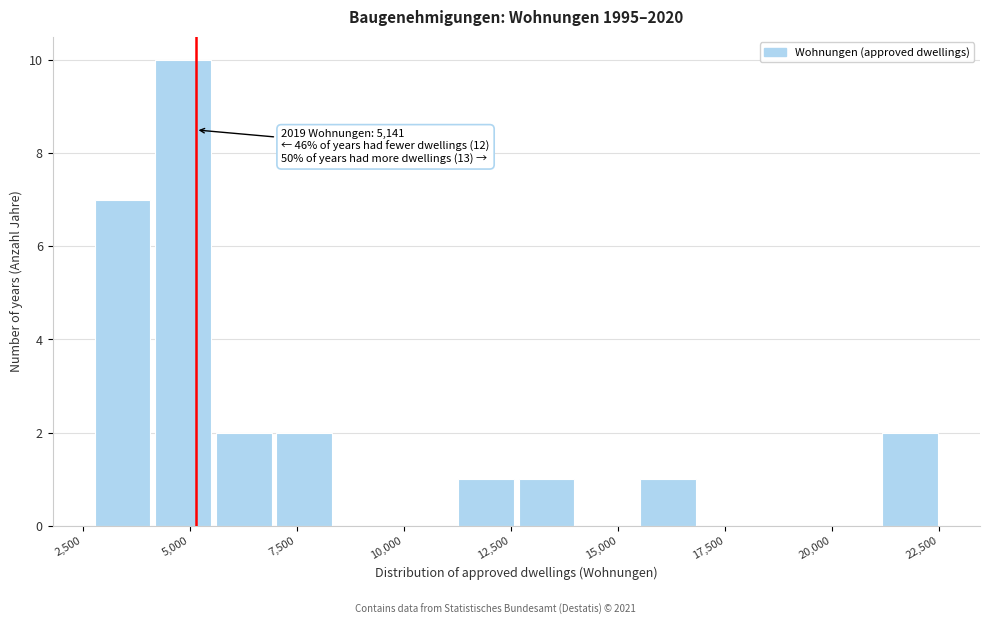

Around what value on the x-axis is the tallest bar? Give the approximate position of its centre, as read against the axis.

5000